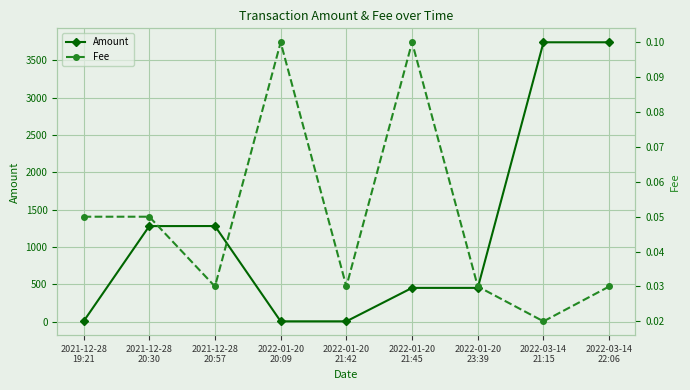

Which category has the highest value across all series?

2022-03-14
21:15